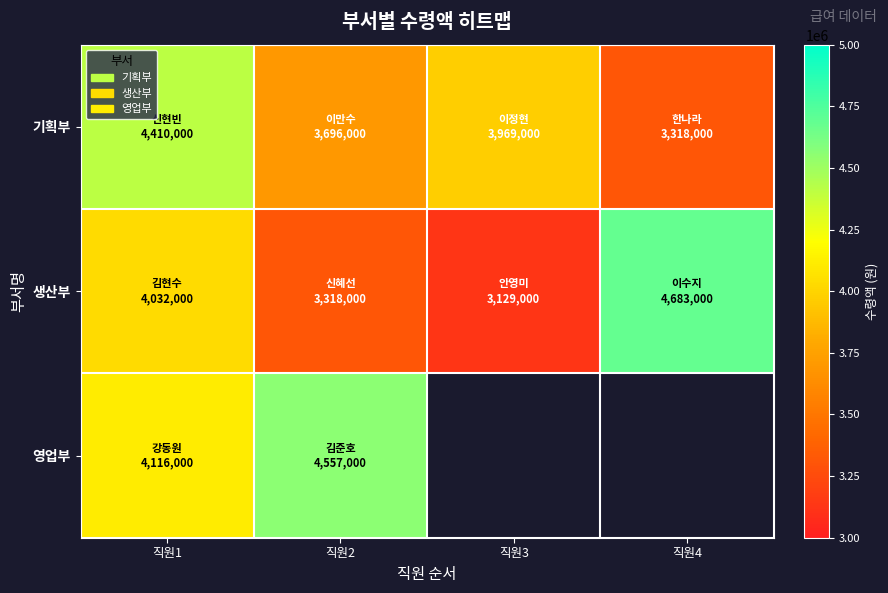

What is the difference between the second highest and minimum values in the 생산부 series?

903000.0